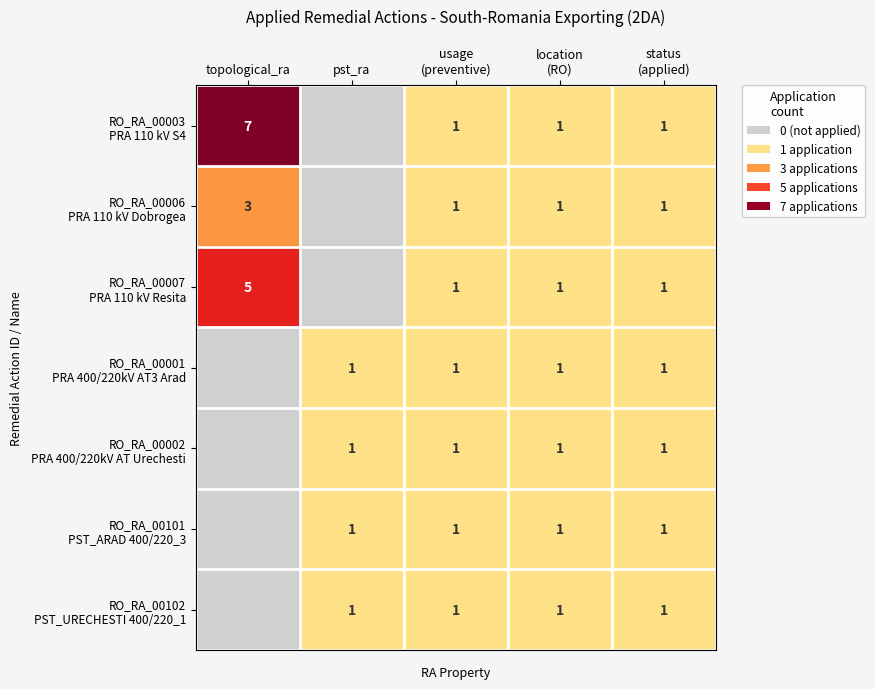

Between pst_ra and topological_ra, which is larger?

topological_ra